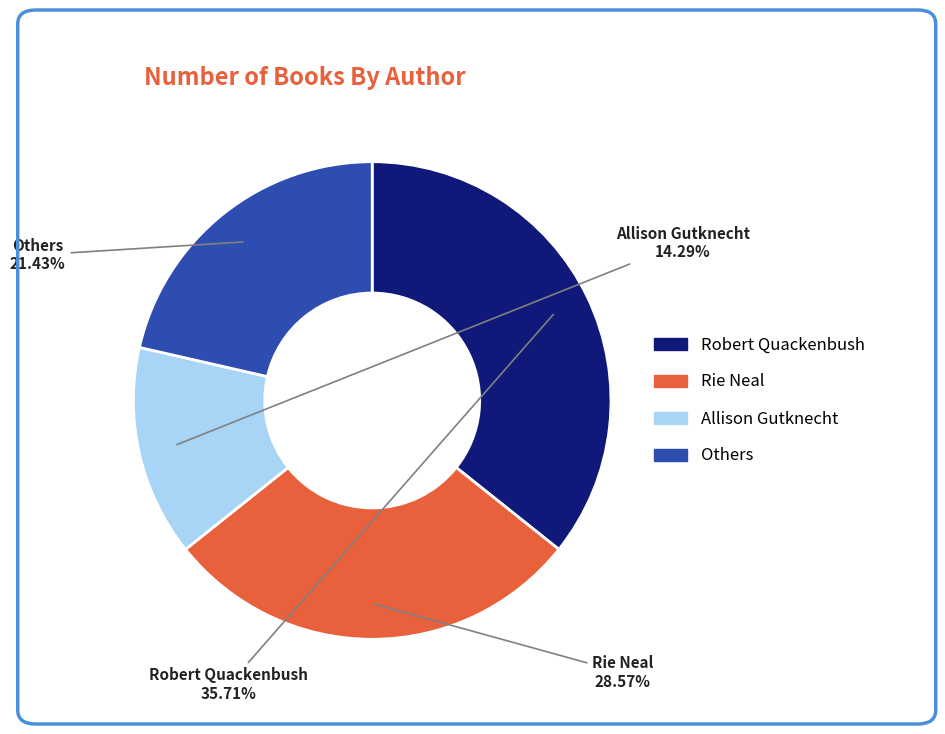

Is there any slice that represents more than half of the pie?

No